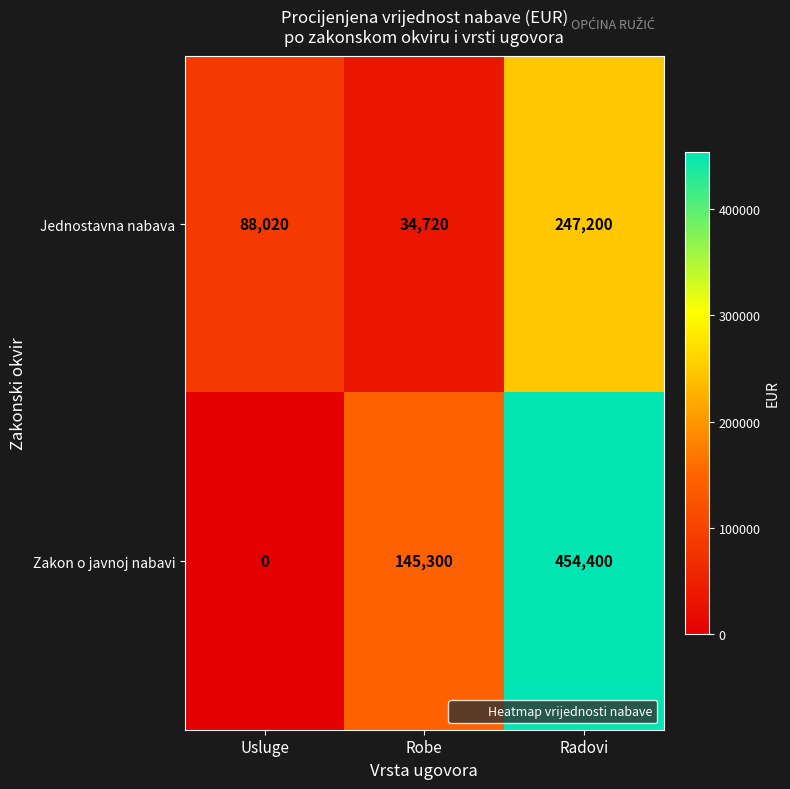

What is the greatest value displayed?

454400